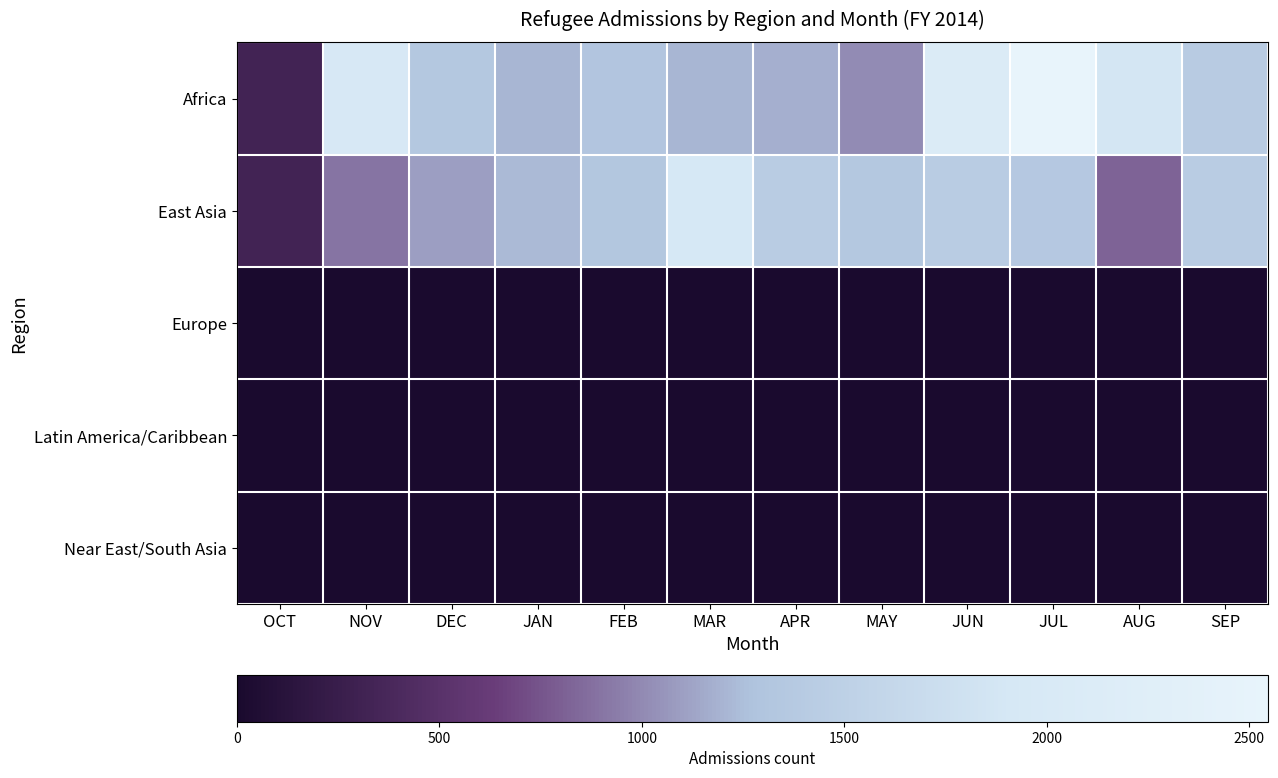

Which series has the largest total across all categories?

Africa